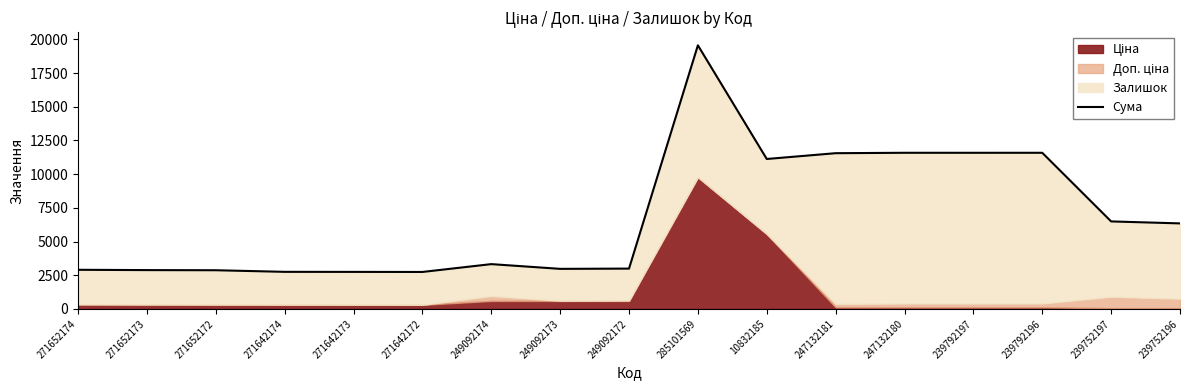

Does the chart display data point markers on the line(s)?

No